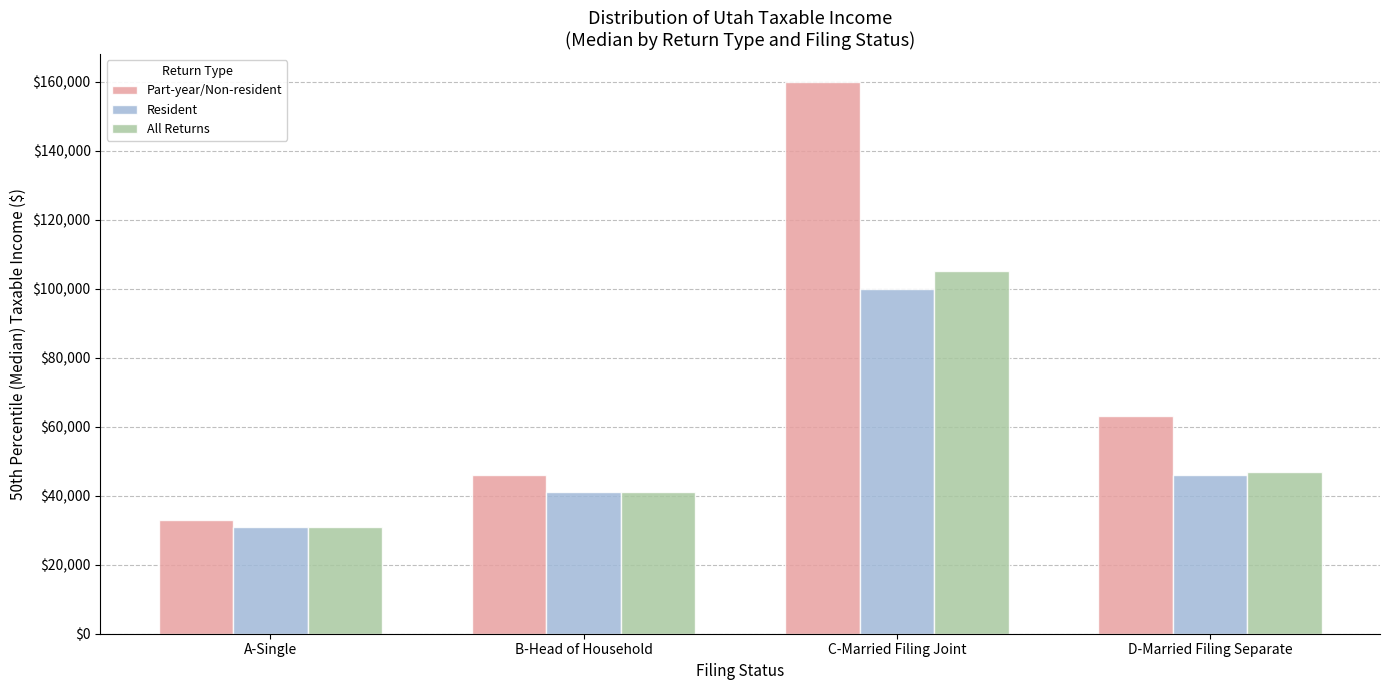

What is the sum of the Part-year/Non-resident values at C-Married Filing Joint and B-Head of Household?

206000